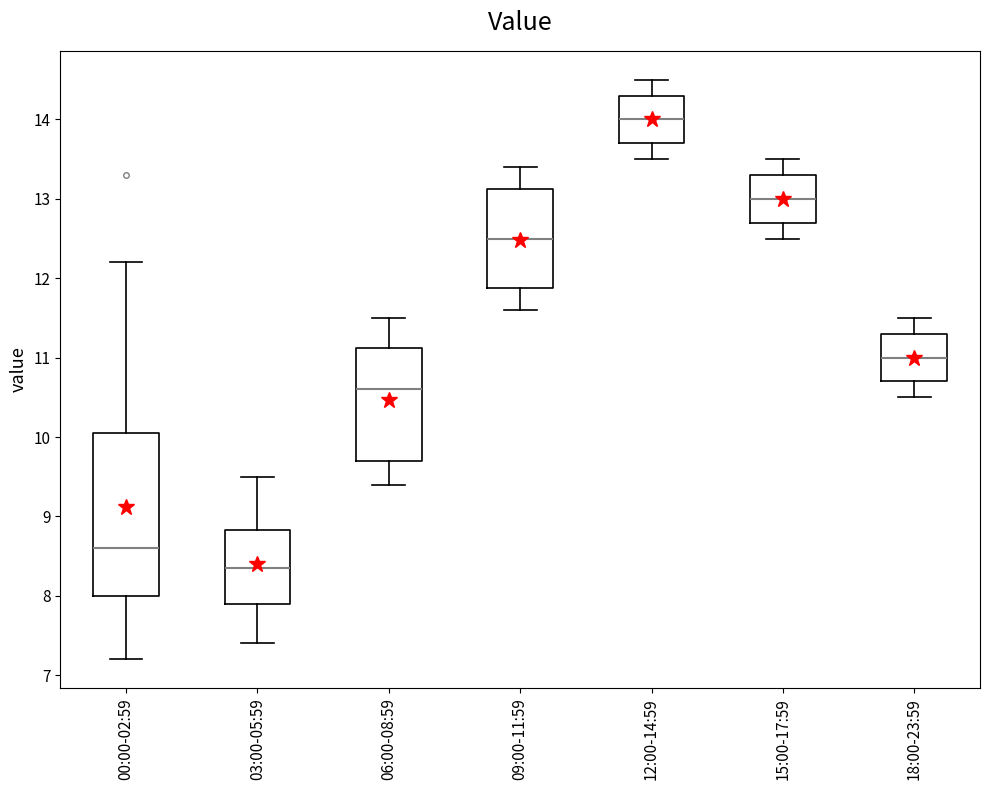

Reading left to right, read every box against the y-axis: the position of its median line, the range the box covers, and the ends of its whiskers. The values are not printed on the chart, so give them approximately, as read against the axis.

00:00-02:59: median 8.6, box 8.0 to 10.1, whiskers 7.2 to 12.2
03:00-05:59: median 8.4, box 7.9 to 8.8, whiskers 7.4 to 9.5
06:00-08:59: median 10.6, box 9.7 to 11.1, whiskers 9.4 to 11.5
09:00-11:59: median 12.5, box 11.9 to 13.1, whiskers 11.6 to 13.4
12:00-14:59: median 14.0, box 13.7 to 14.3, whiskers 13.5 to 14.5
15:00-17:59: median 13.0, box 12.7 to 13.3, whiskers 12.5 to 13.5
18:00-23:59: median 11.0, box 10.7 to 11.3, whiskers 10.5 to 11.5